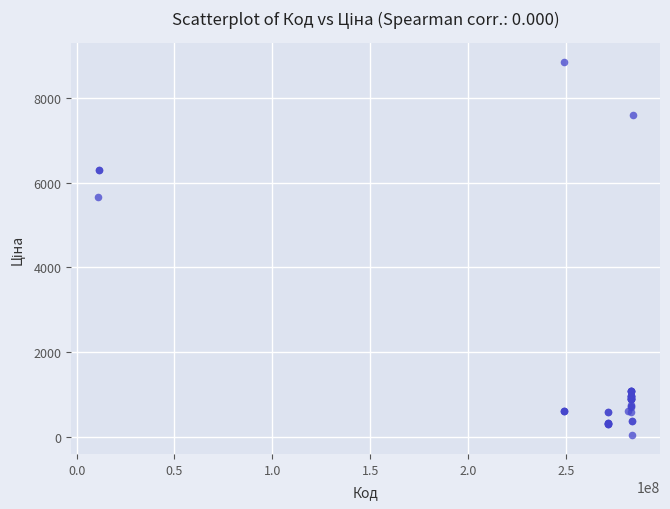

What Y value in the scatter plot is closest to 4444?

5673.8